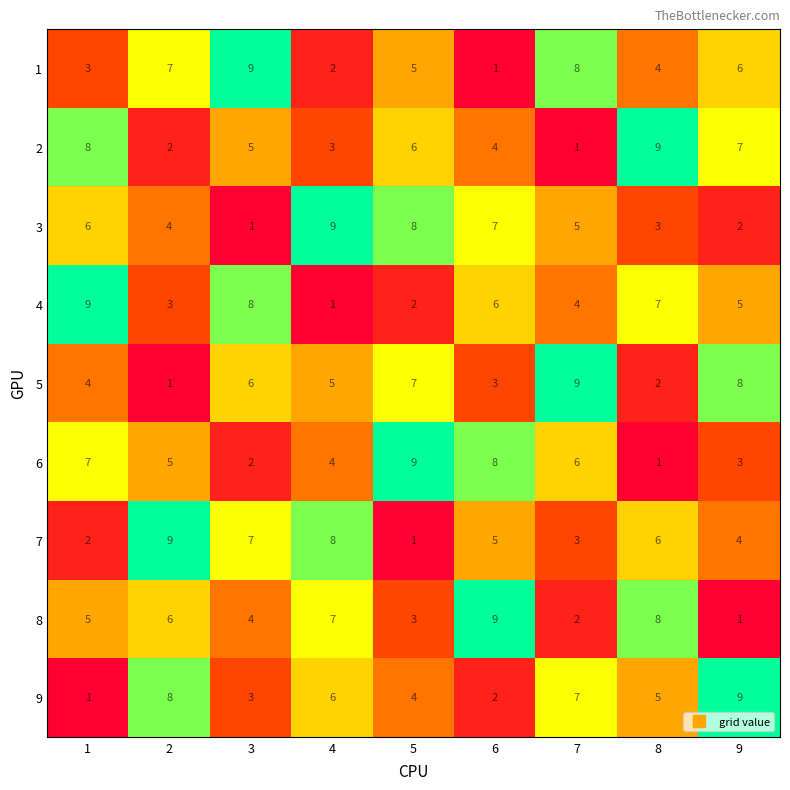

Count the number of data series in this chart.

9